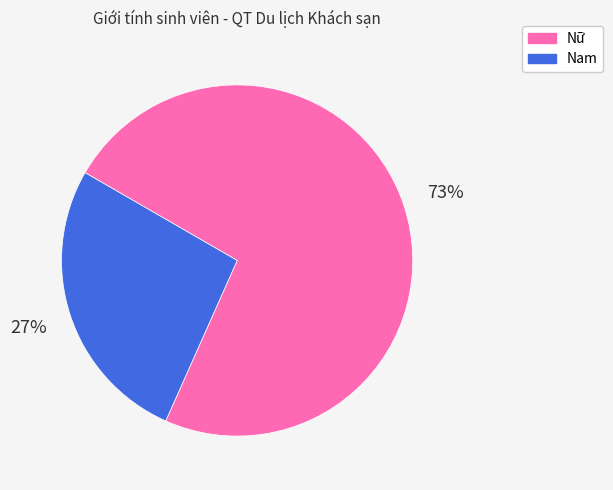

Between Nam and Nữ, which is larger?

Nữ